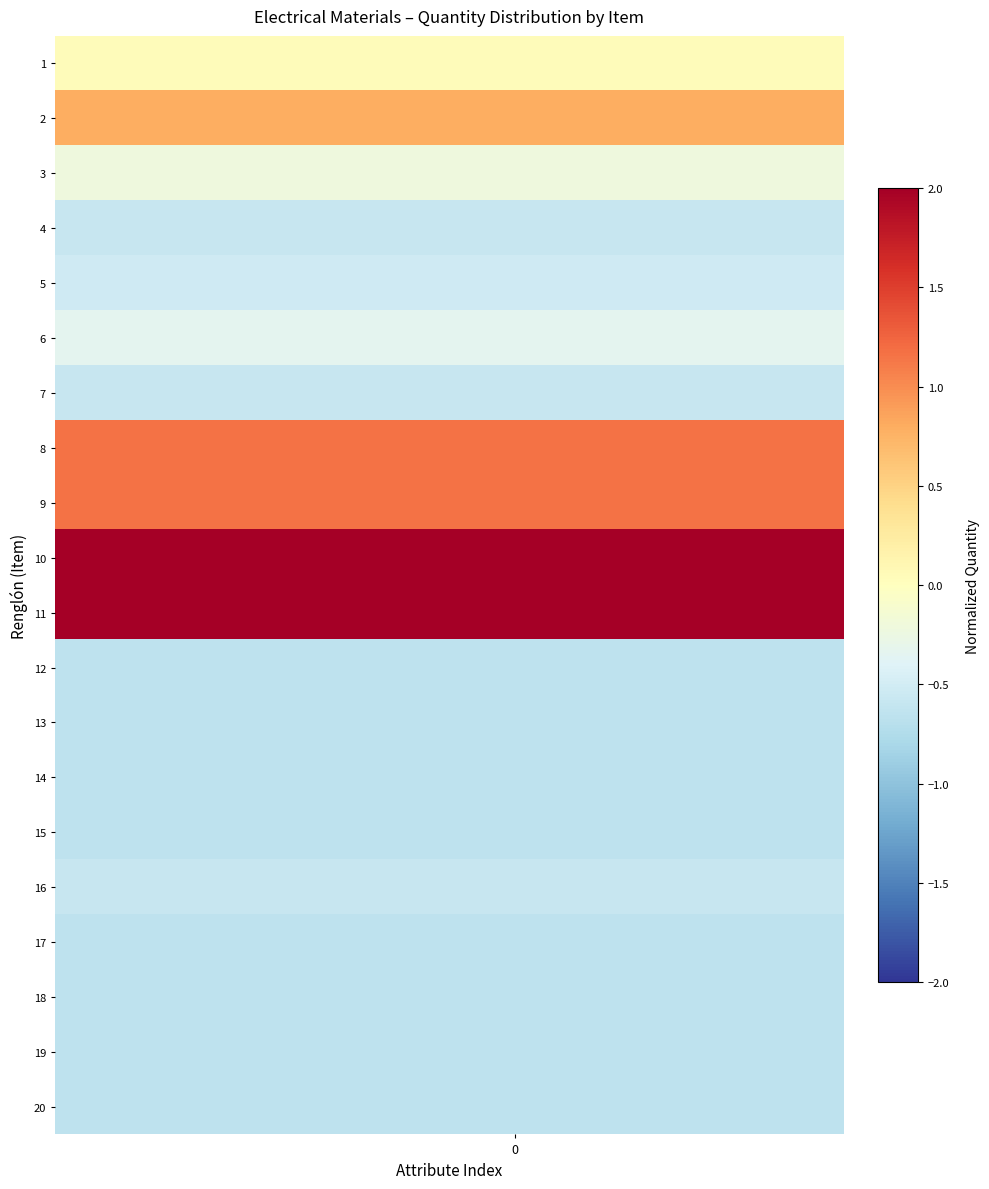

Reading left to right, transcribe all the data shown in this chart.

1: 0.0	0.0	0.0	0.0	0.0	0.0
2: 0.8	0.8	0.8	0.8	0.8	0.8
3: -0.2	-0.2	-0.2	-0.2	-0.2	-0.2
4: -0.6	-0.6	-0.6	-0.6	-0.6	-0.6
5: -0.5	-0.5	-0.5	-0.5	-0.5	-0.5
6: -0.3	-0.3	-0.3	-0.3	-0.3	-0.3
7: -0.6	-0.6	-0.6	-0.6	-0.6	-0.6
8: 1.2	1.2	1.2	1.2	1.2	1.2
9: 1.2	1.2	1.2	1.2	1.2	1.2
10: 2.4	2.4	2.4	2.4	2.4	2.4
11: 2.4	2.4	2.4	2.4	2.4	2.4
12: -0.6	-0.6	-0.6	-0.6	-0.6	-0.6
13: -0.6	-0.6	-0.6	-0.6	-0.6	-0.6
14: -0.6	-0.6	-0.6	-0.6	-0.6	-0.6
15: -0.6	-0.6	-0.6	-0.6	-0.6	-0.6
16: -0.6	-0.6	-0.6	-0.6	-0.6	-0.6
17: -0.6	-0.6	-0.6	-0.6	-0.6	-0.6
18: -0.6	-0.6	-0.6	-0.6	-0.6	-0.6
19: -0.6	-0.6	-0.6	-0.6	-0.6	-0.6
20: -0.6	-0.6	-0.6	-0.6	-0.6	-0.6